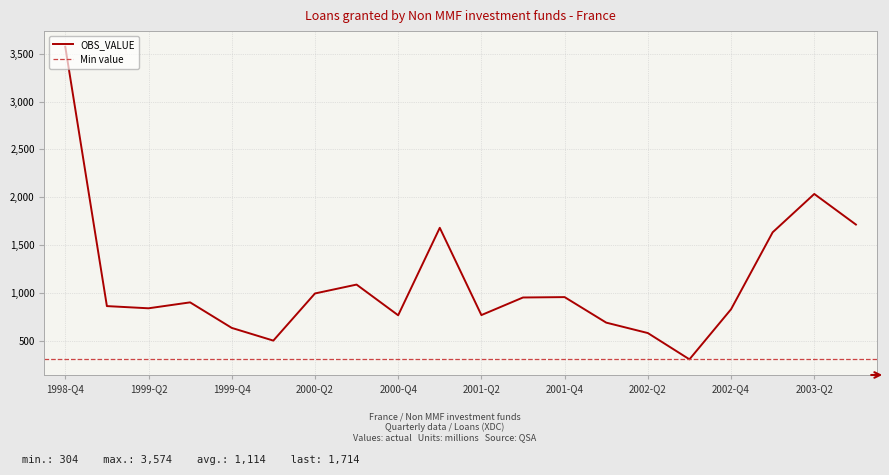

Reading right to left, transcribe all the data shown in this chart.

1714	2034	1633	828	304	579	688	955	951	767	1680	765	1086	993	500	633	900	838	861	3574